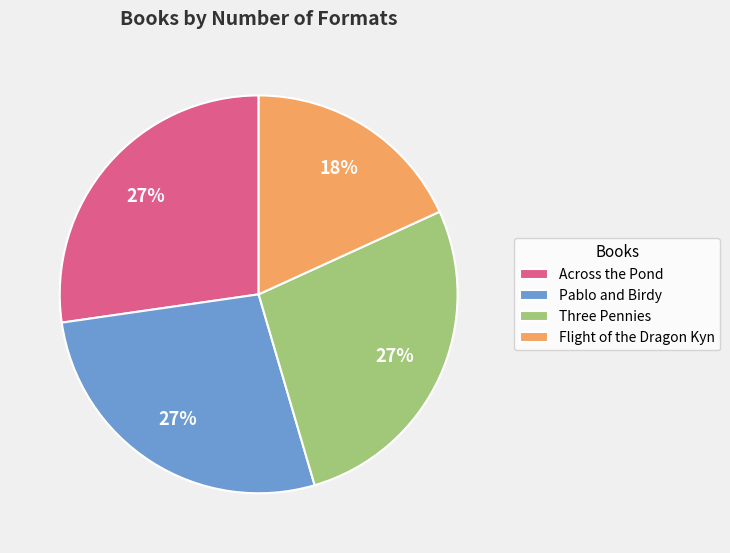

What is the ratio of the value at Flight of the Dragon Kyn to the value at Pablo and Birdy?

0.7